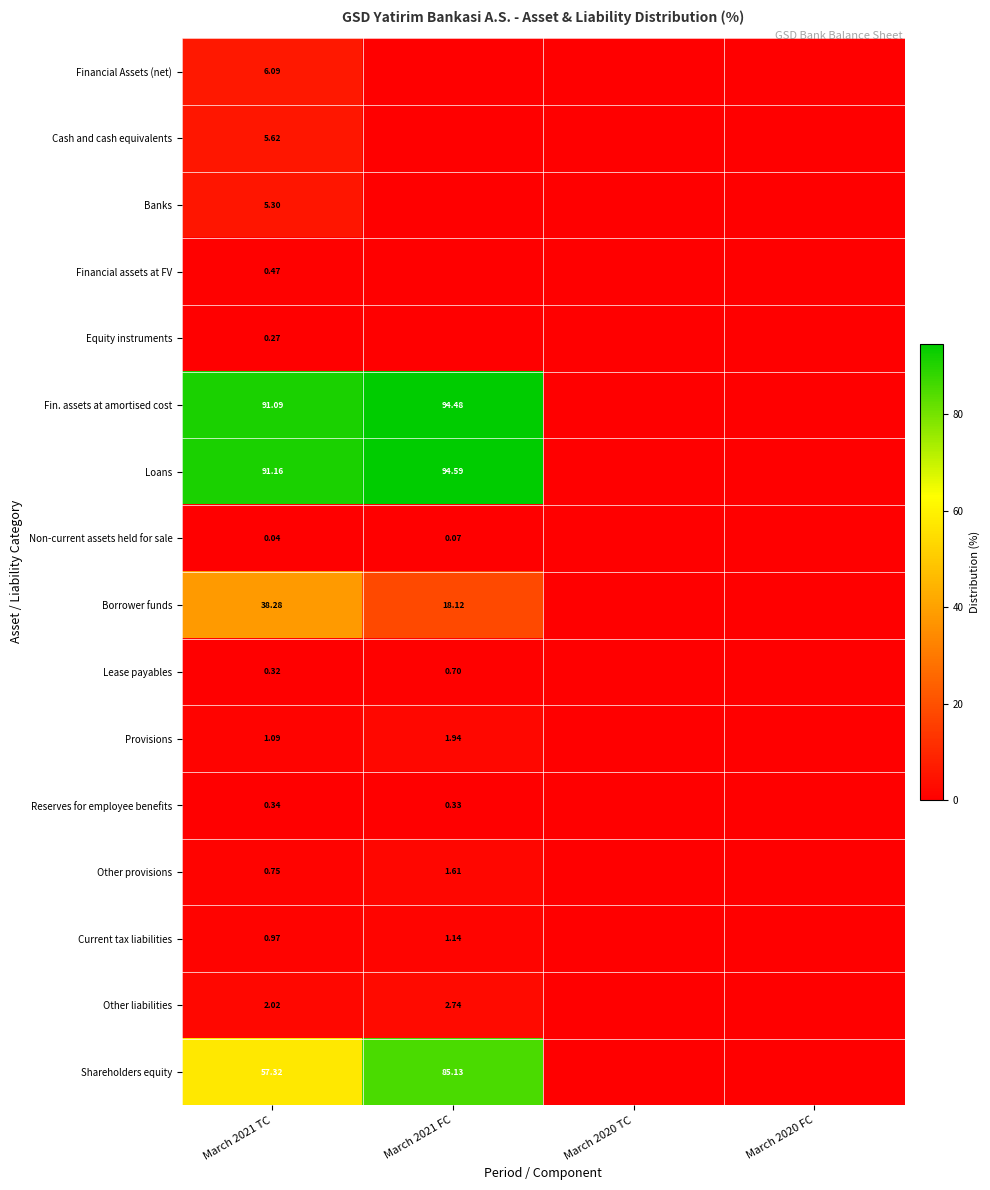

Rank the series at March 2021 TC from highest to lowest value.

Loans, Fin. assets at amortised cost, Shareholders equity, Borrower funds, Financial Assets (net), Cash and cash equivalents, Banks, Other liabilities, Provisions, Current tax liabilities, Other provisions, Financial assets at FV, Reserves for employee benefits, Lease payables, Equity instruments, Non-current assets held for sale